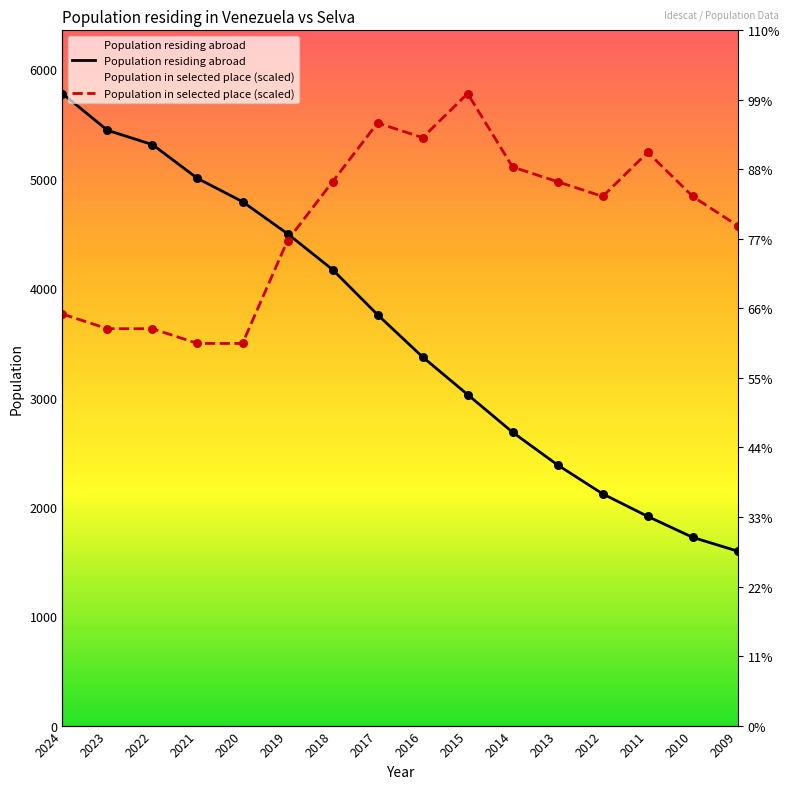

Which series contains the lowest Y value?

Population residing abroad